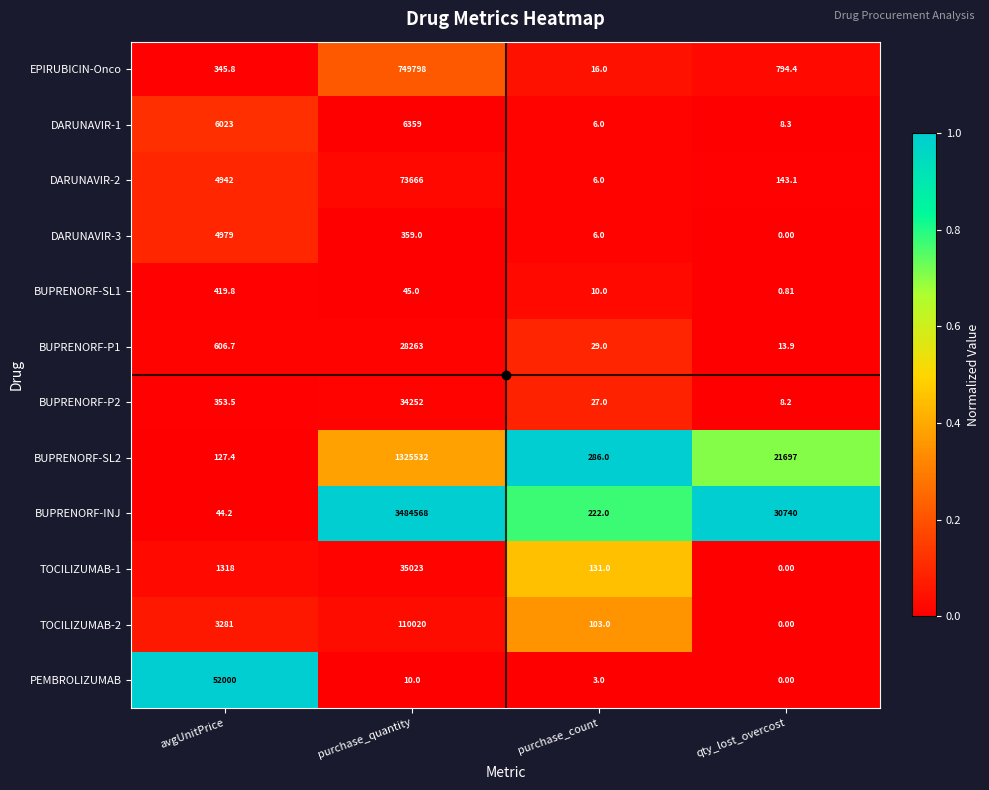

Which category has the highest value in the EPIRUBICIN-Onco series?

purchase_quantity